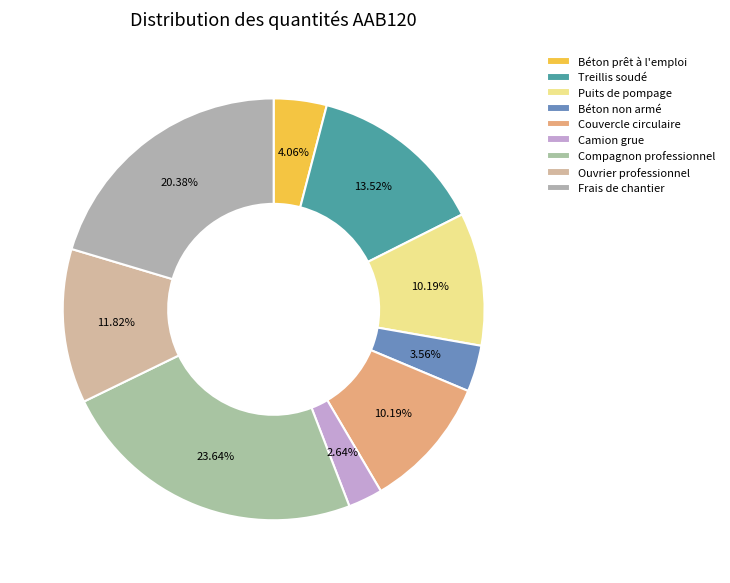

True or false: Treillis soudé accounts for 14% of the total.

True